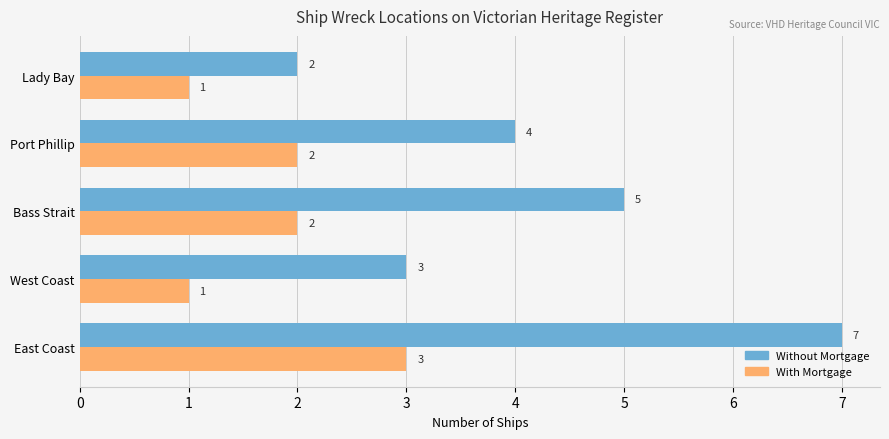

What is the average value of the Without Mortgage series?

4